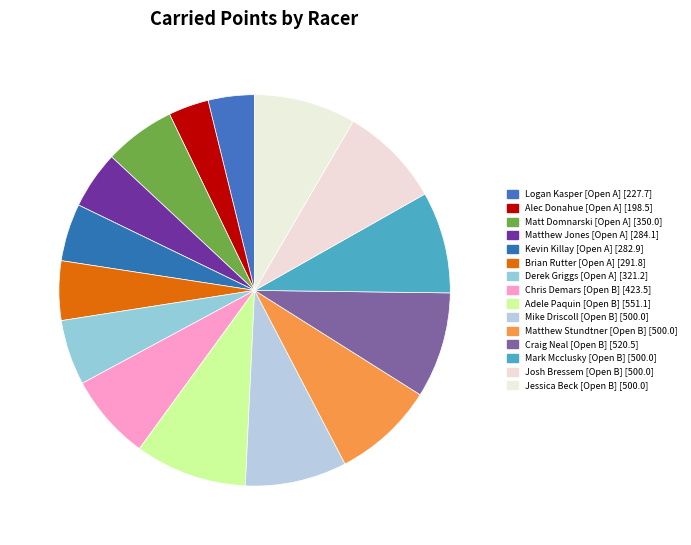

How much of the chart is everything except Matthew Jones [Open A]?

95.2%